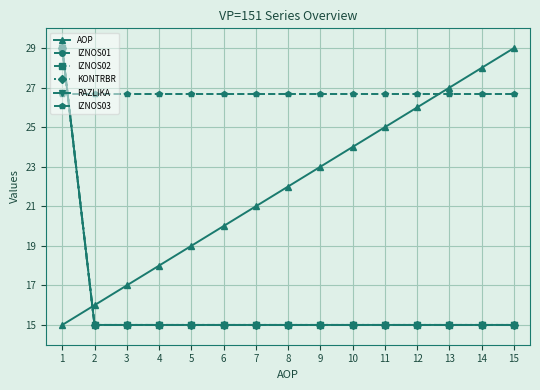

Which has a higher value, 11 or 14?

14